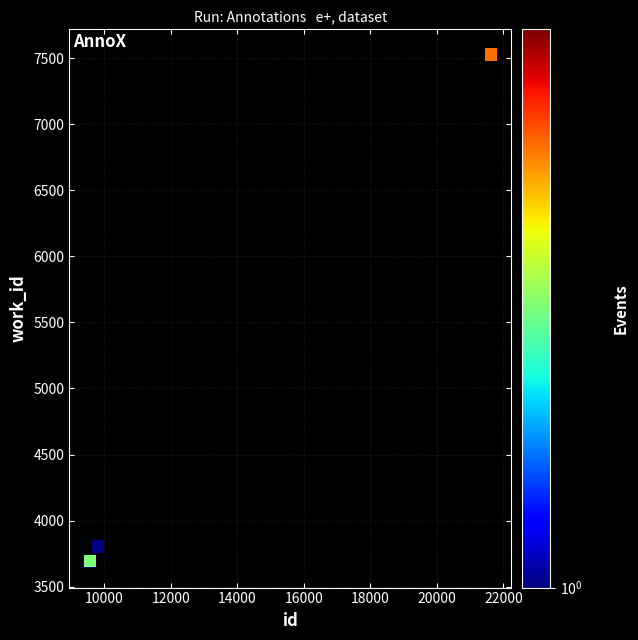

What Y value in the scatter plot is closest to 5605?

3805